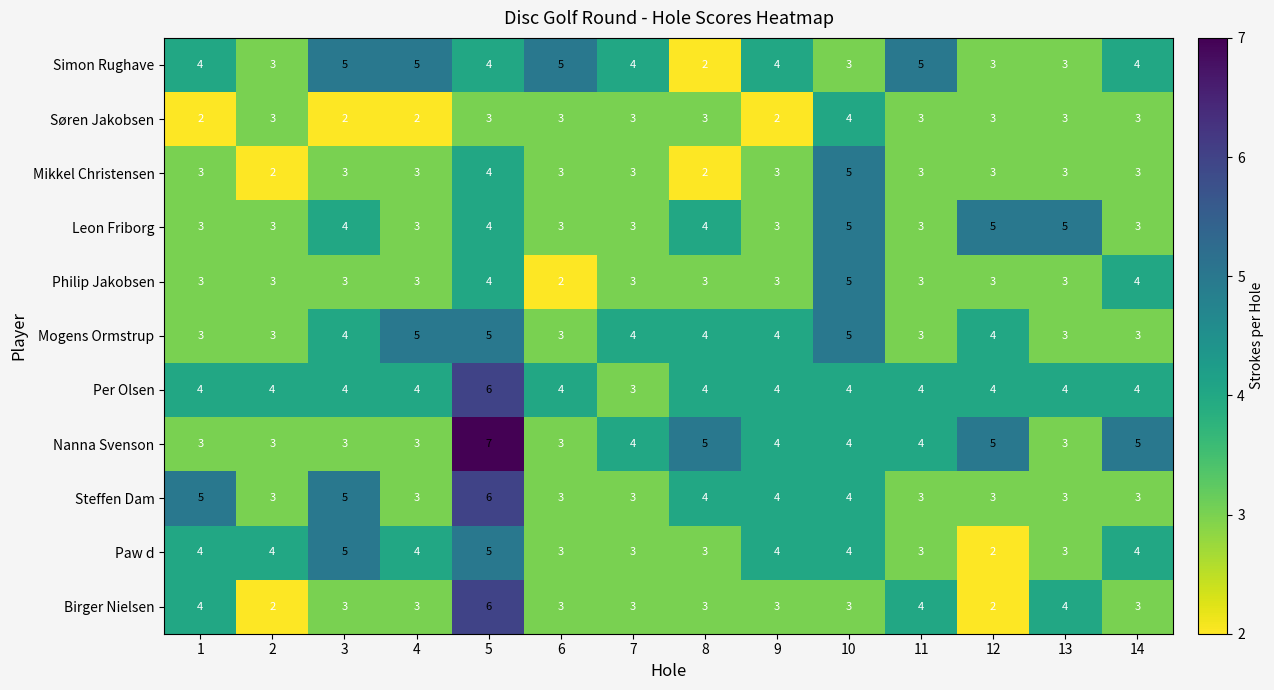

What is the maximum value for Søren Jakobsen?

4